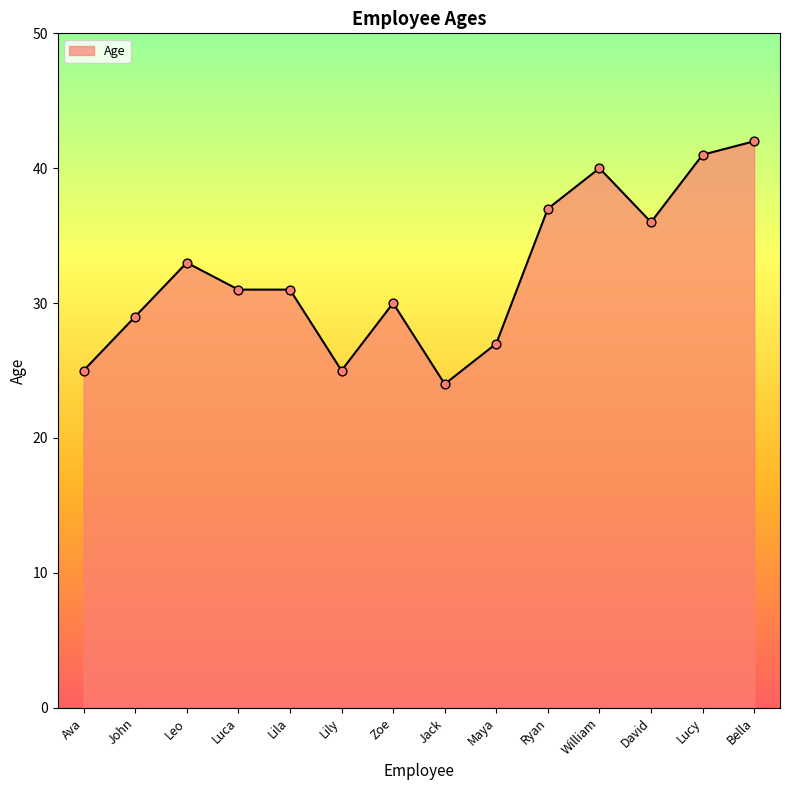

Approximately how many times larger is the value at Jack compared to Luca?

0.8